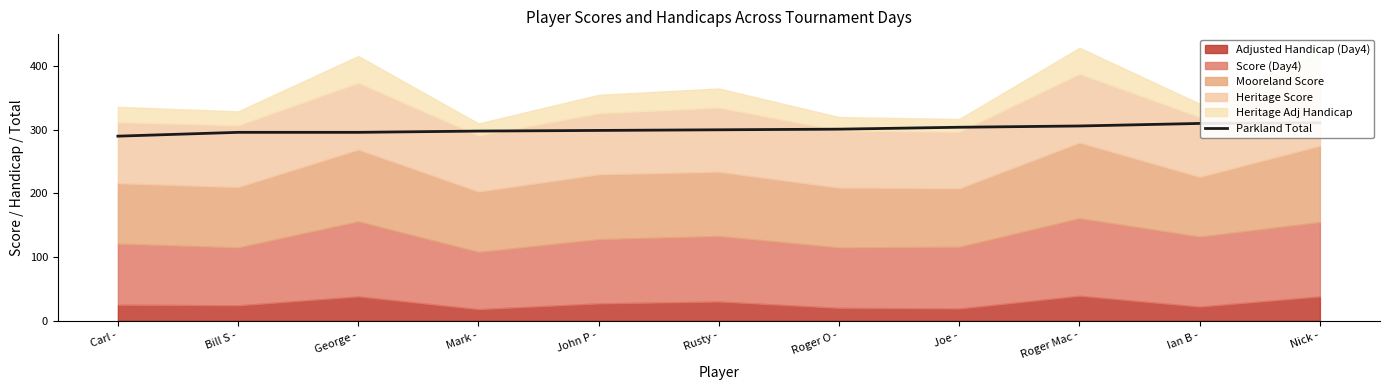

The chart shows a value of 311 at Nick -. True or false?

True